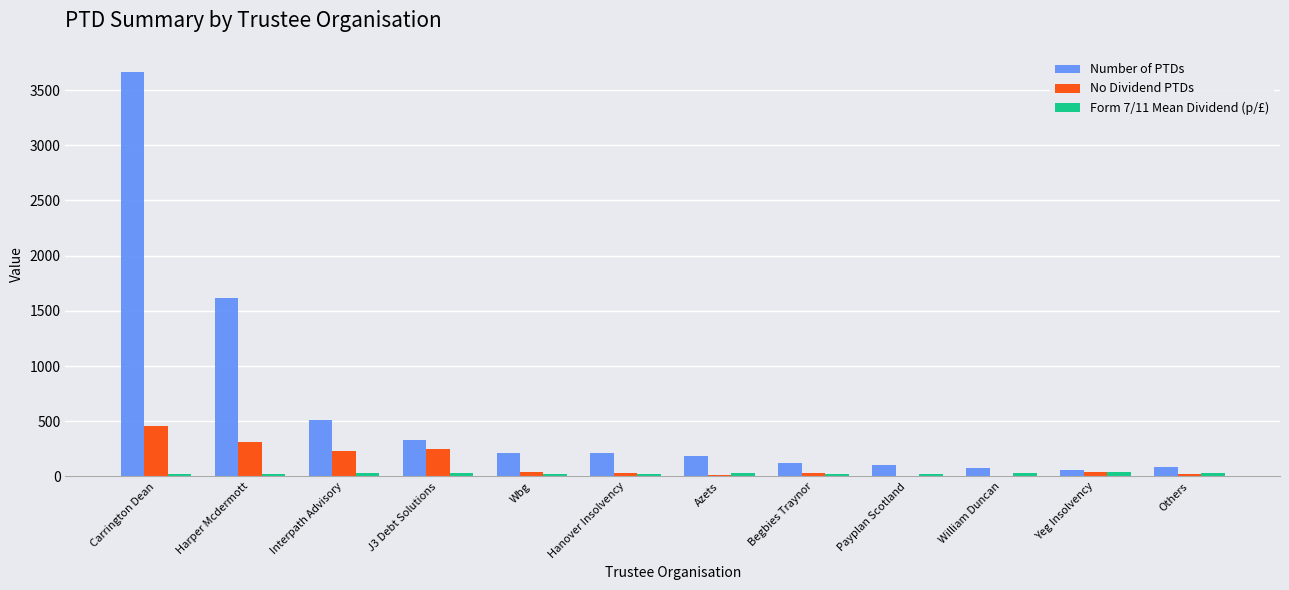

The value of No Dividend PTDs at J3 Debt Solutions is 416.7. True or false?

False